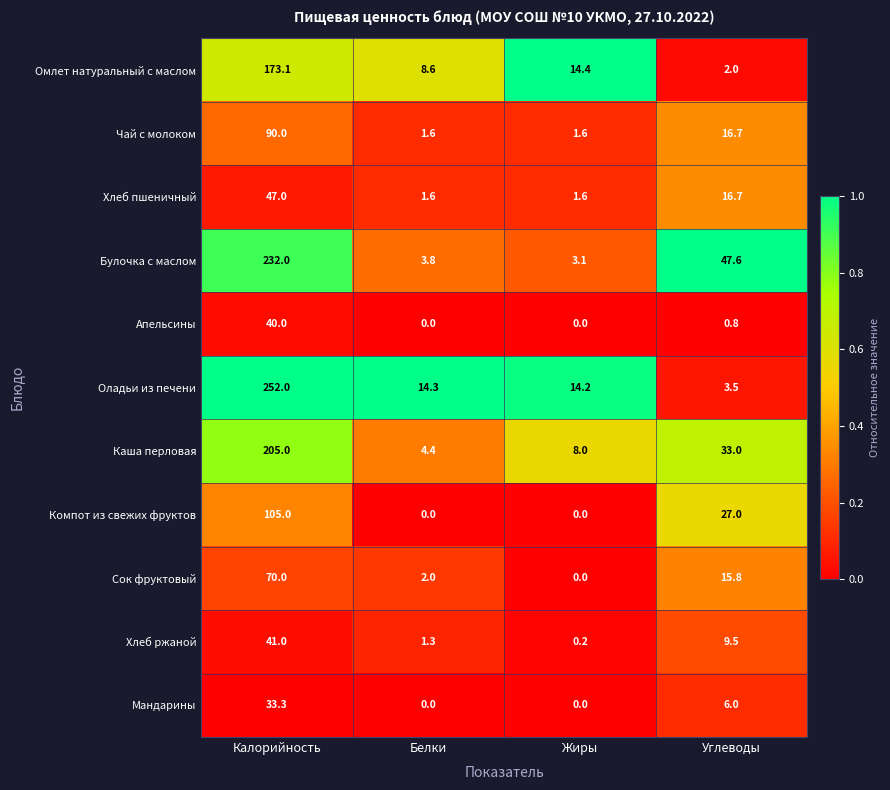

At which label does Хлеб ржаной first exceed 9?

Калорийность